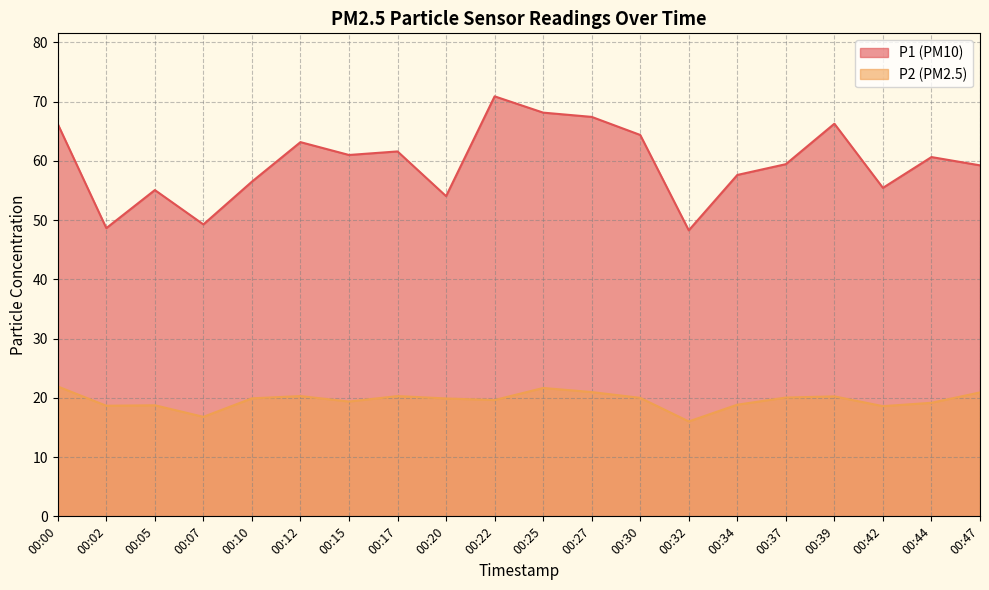

List the series in order of their peak value, highest first.

P1, P2